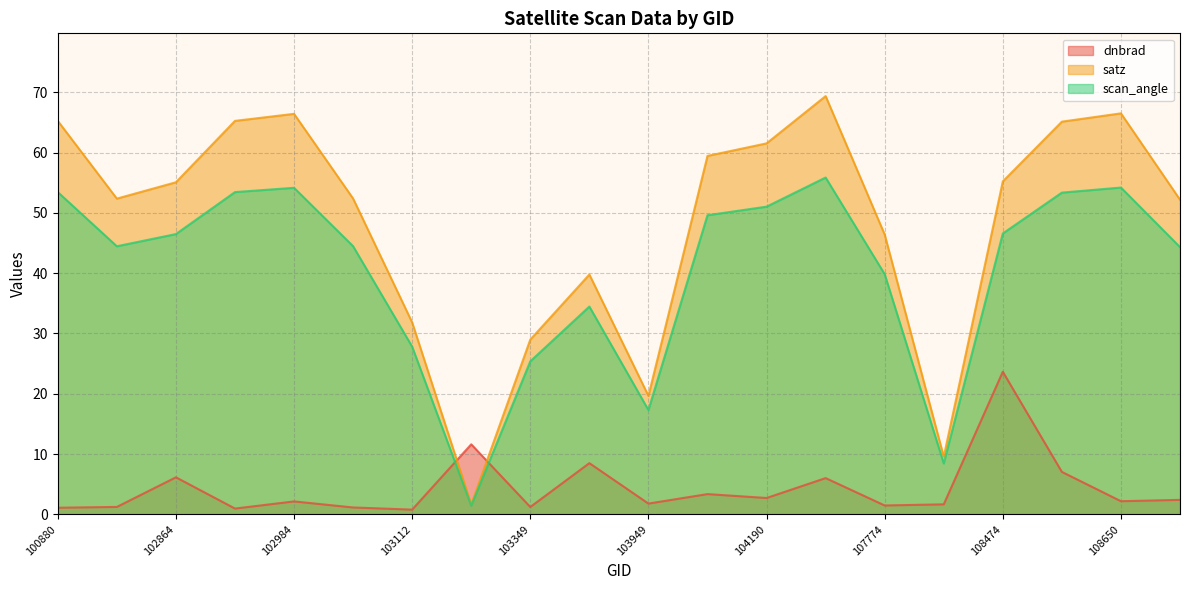

Is it true that dnbrad equals 2.4 at 108662?

True